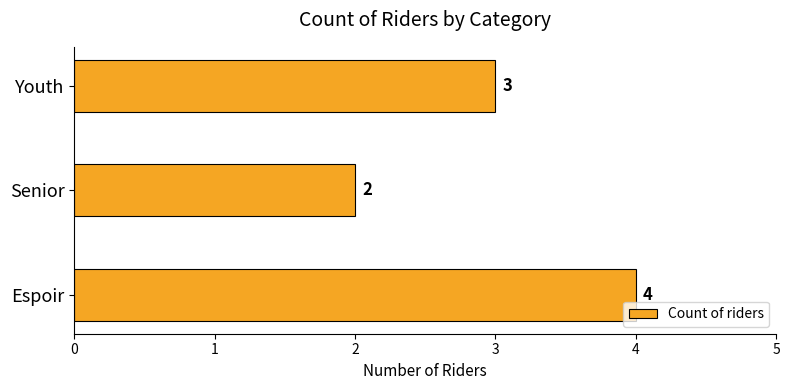

Rank the categories by value from lowest to highest.

Senior, Youth, Espoir